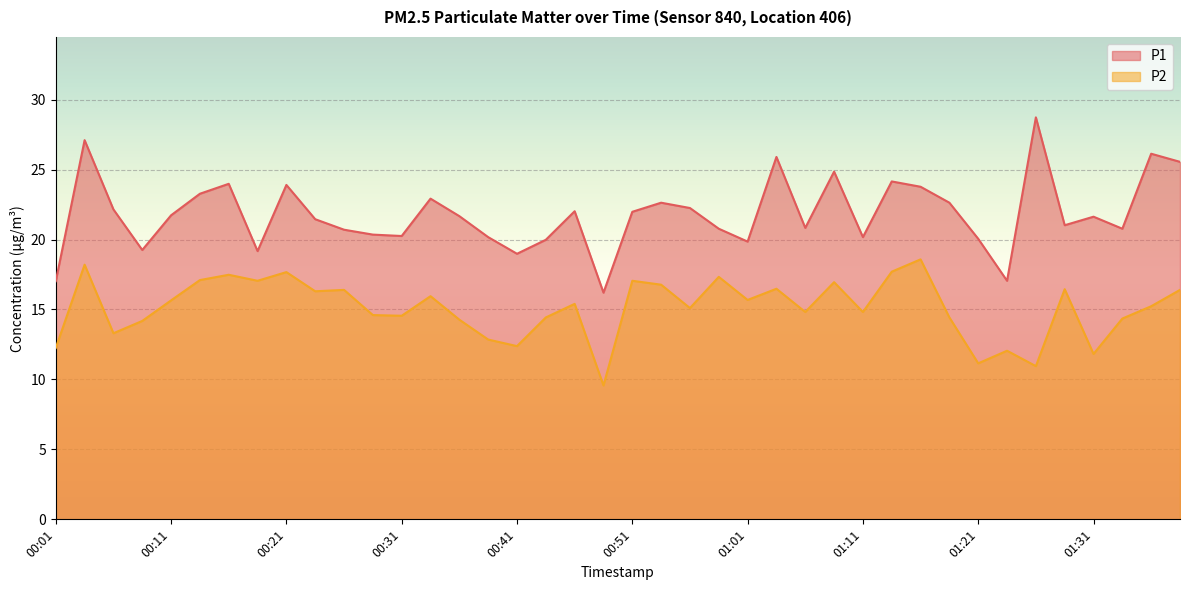

At which category is the sum across all series the highest?

00:04